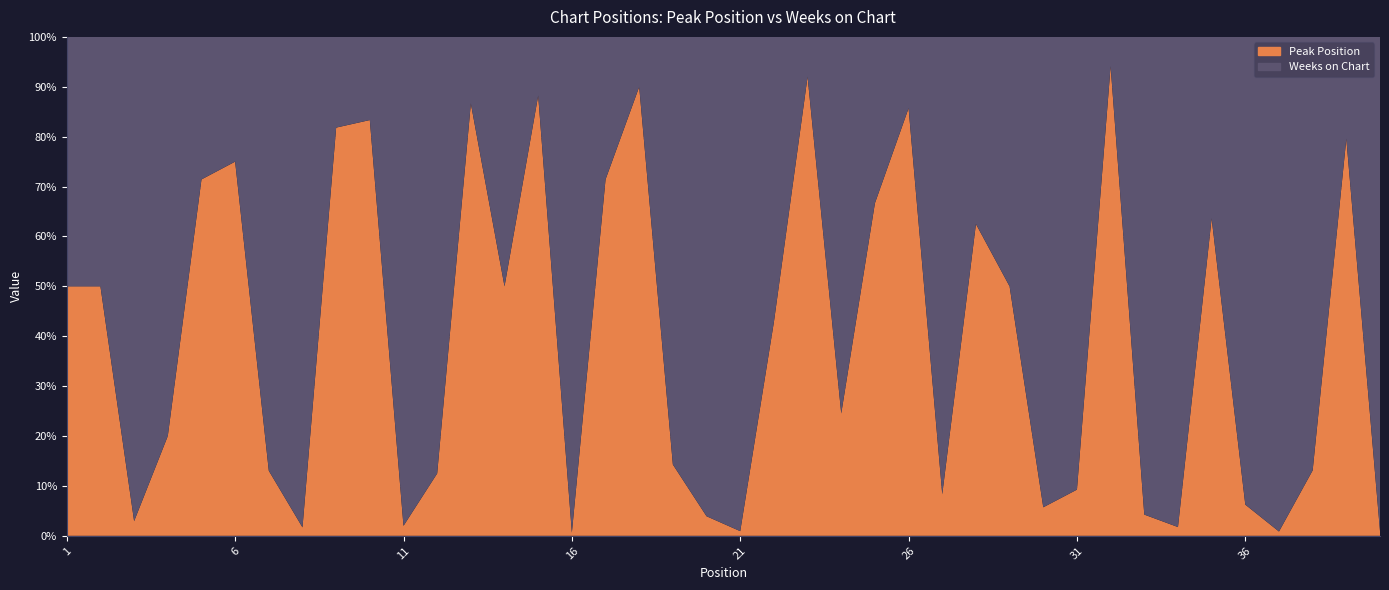

Reading left to right, list all the values displayed in this chart.

Peak Position: 1	2	1	1	5	6	3	1	9	10	1	1	13	2	15	1	10	18	2	2	1	3	23	13	8	18	2	15	6	2	5	32	2	2	14	3	1	16	39	1
Weeks on Chart: 1	2	33	4	2	2	20	58	2	2	49	7	2	2	2	155	4	2	12	49	106	4	2	40	4	3	22	9	6	33	49	2	45	112	8	45	115	106	10	102